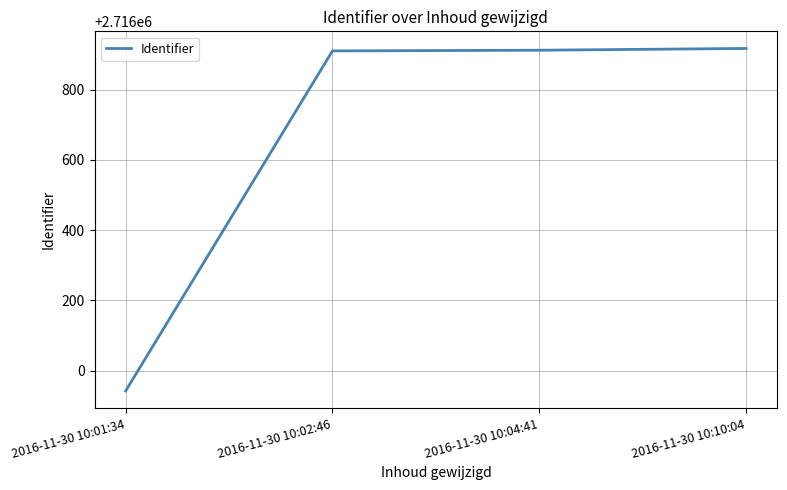

Which has a higher value, 2016-11-30 10:10:04 or 2016-11-30 10:01:34?

2016-11-30 10:10:04